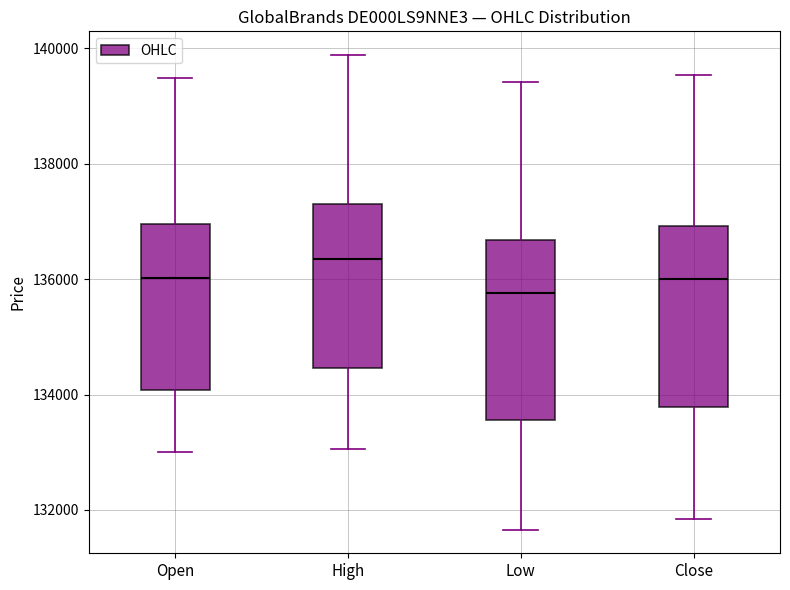

Reading left to right, read every box against the y-axis: the position of its median line, the range the box covers, and the ends of its whiskers. The values are not printed on the chart, so give them approximately, as read against the axis.

Open: median 136000, box 134000 to 137000, whiskers 133000 to 139400
High: median 136400, box 134400 to 137400, whiskers 133000 to 139800
Low: median 135800, box 133600 to 136600, whiskers 131600 to 139400
Close: median 136000, box 133800 to 137000, whiskers 131800 to 139600